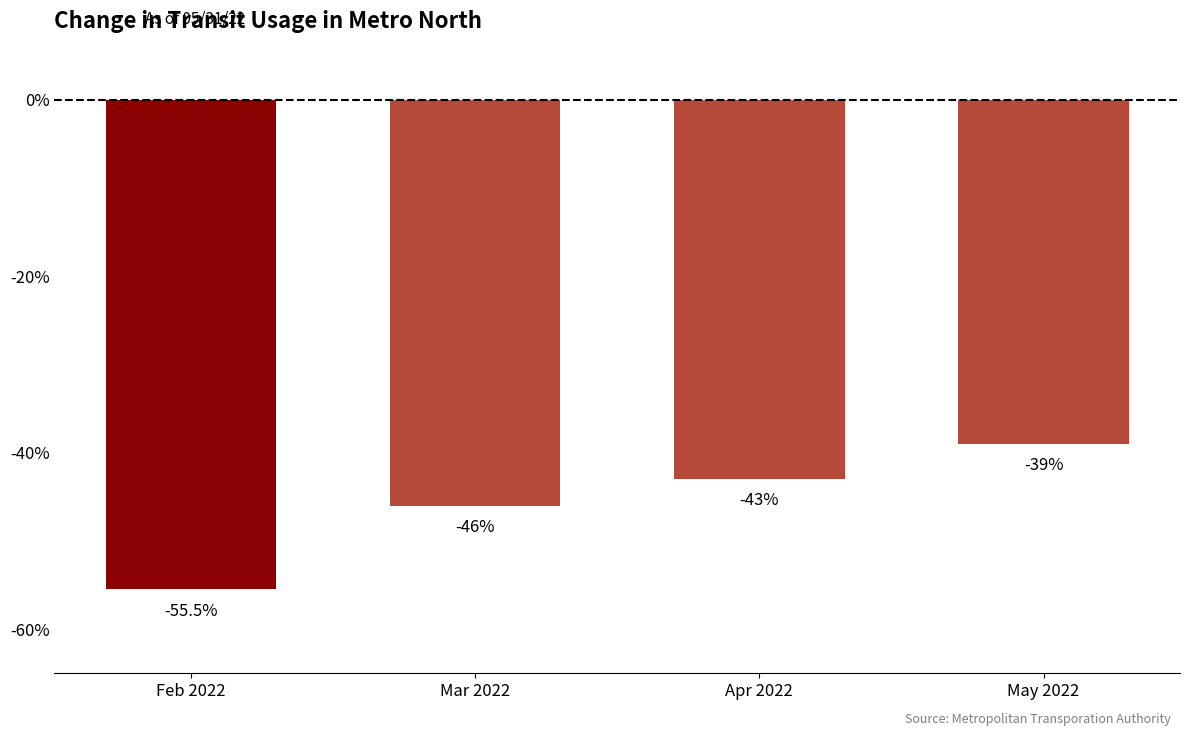

Reading left to right, extract all data points from this chart.

Feb 2022=-55.5	Mar 2022=-46.0	Apr 2022=-43.0	May 2022=-39.0